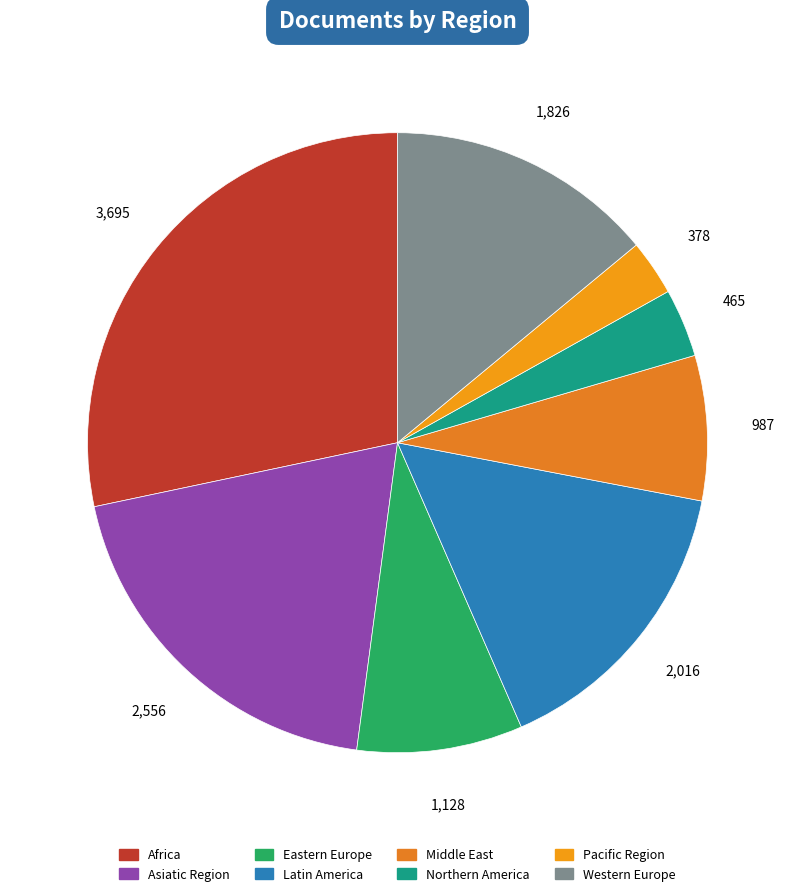

The Eastern Europe slice represents 2% of the pie. True or false?

False